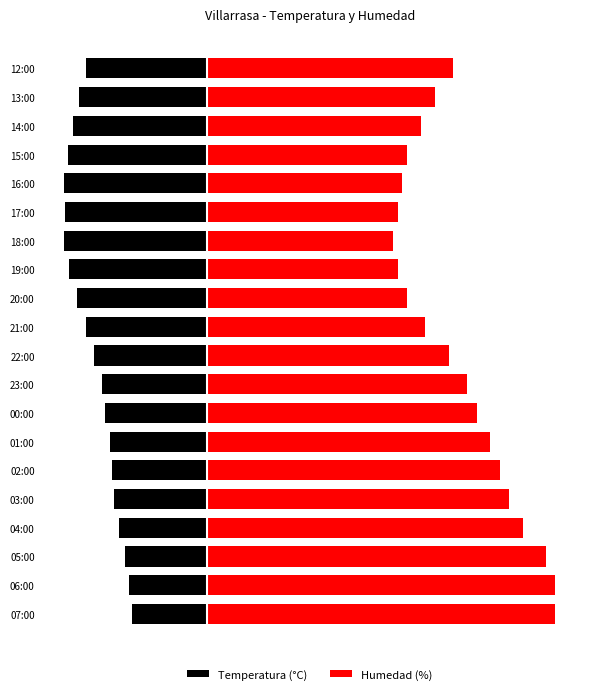

Reading left to right, transcribe all the data shown in this chart.

Temperatura (°C): -16.3	-16.8	-17.8	-19.1	-20.0	-20.4	-21.0	-21.9	-22.7	-24.3	-26.1	-28.1	-29.7	-30.8	-30.7	-30.8	-30.0	-28.8	-27.5	-26.0
Humedad (%): 75.0	75.0	73.0	68.0	65.0	63.0	61.0	58.0	56.0	52.0	47.0	43.0	41.0	40.0	41.0	42.0	43.0	46.0	49.0	53.0